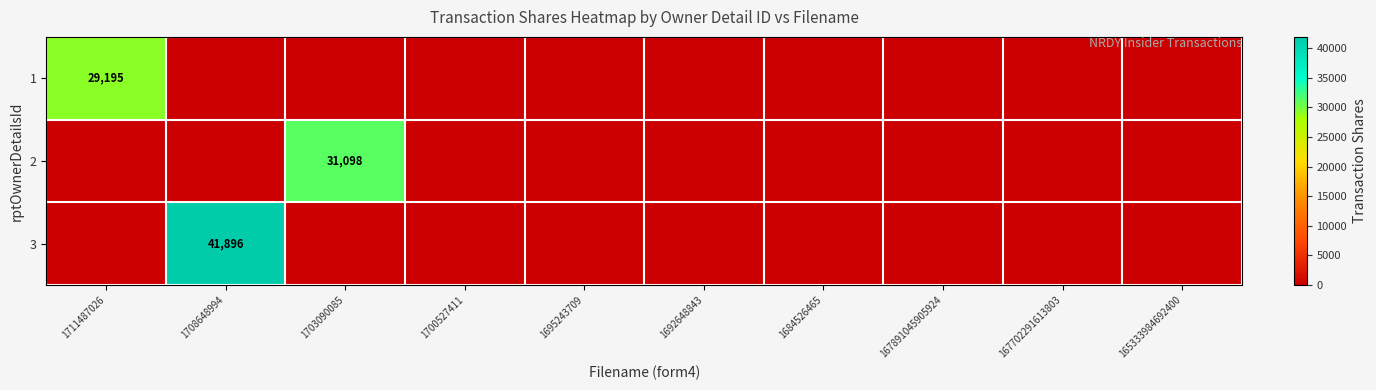

What is the maximum value shown in the chart?

41896